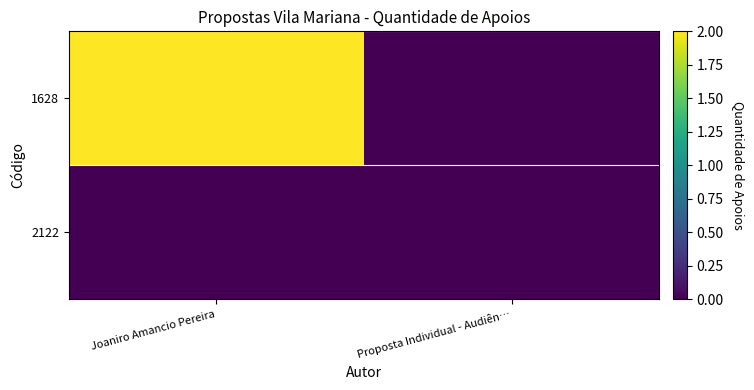

Reading left to right, transcribe all the data shown in this chart.

1628: Joaniro Amancio Pereira=2	Proposta Individual - Audiên…=0
2122: Joaniro Amancio Pereira=0	Proposta Individual - Audiên…=0